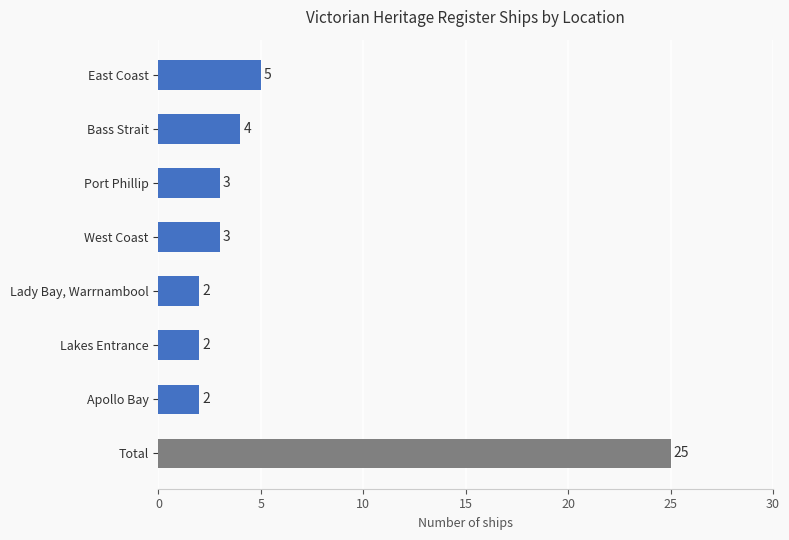

What position from the bottom is Lady Bay, Warrnambool?

4